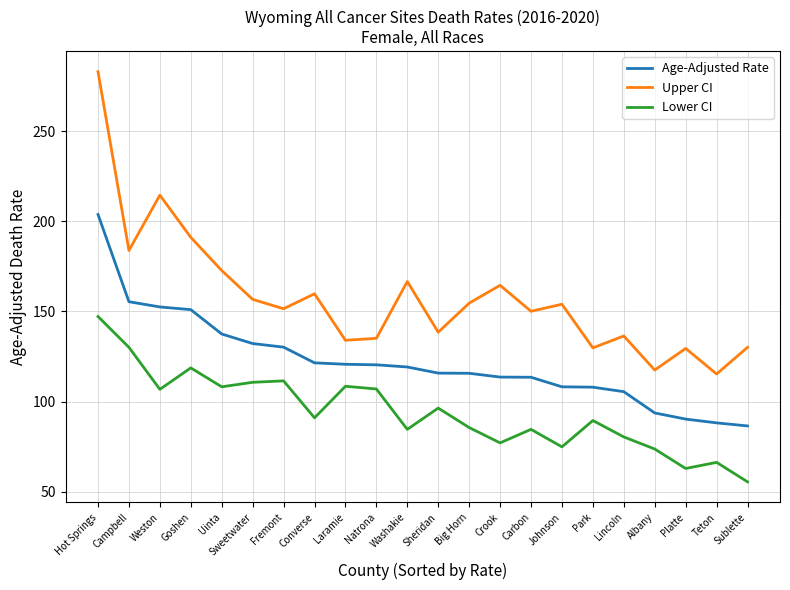

True or false: Age-Adjusted Rate and Upper CI cross at least once.

False